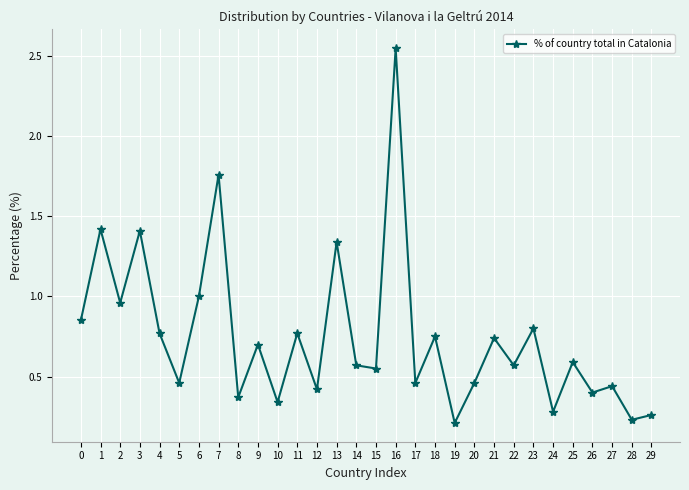

At which category does the chart reach its peak across all series?

16